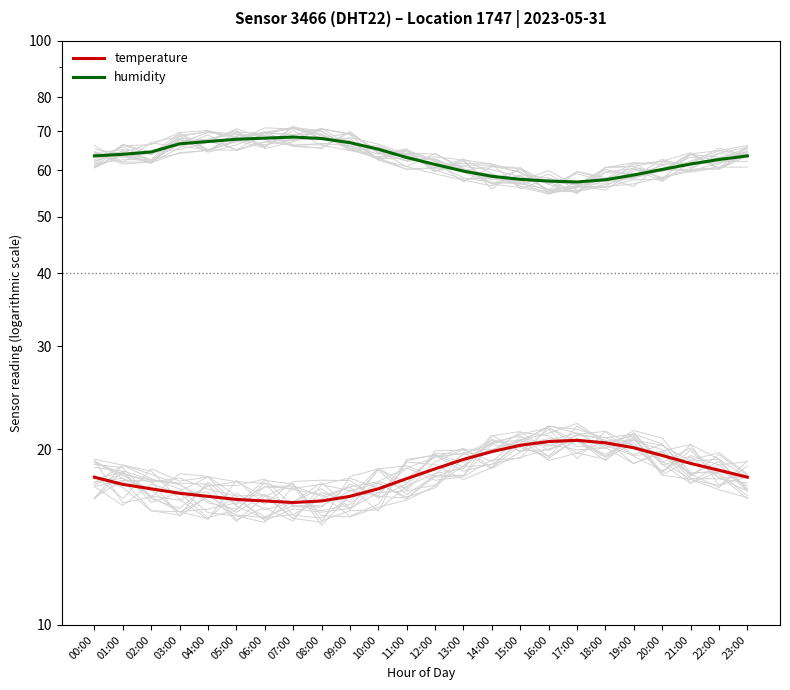

Reading left to right, list all the values displayed in this chart.

temperature: 17.9	17.4	17.1	16.8	16.6	16.4	16.3	16.2	16.3	16.6	17.1	17.8	18.5	19.2	19.8	20.3	20.6	20.7	20.5	20.1	19.5	18.9	18.4	17.9
humidity: 63.5	63.9	64.5	66.6	67.2	67.8	68.1	68.4	68.0	66.9	65.2	63.1	61.4	59.8	58.6	57.9	57.5	57.3	57.8	58.9	60.2	61.5	62.6	63.5